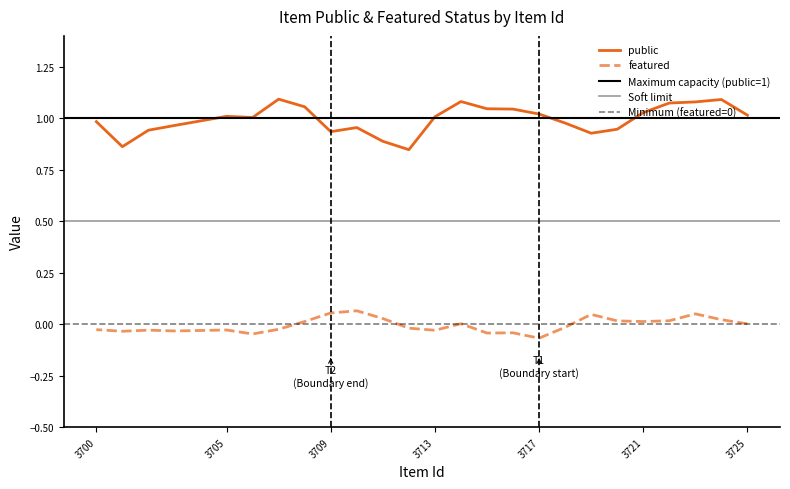

List the series in order of their overall mean, highest first.

public, featured